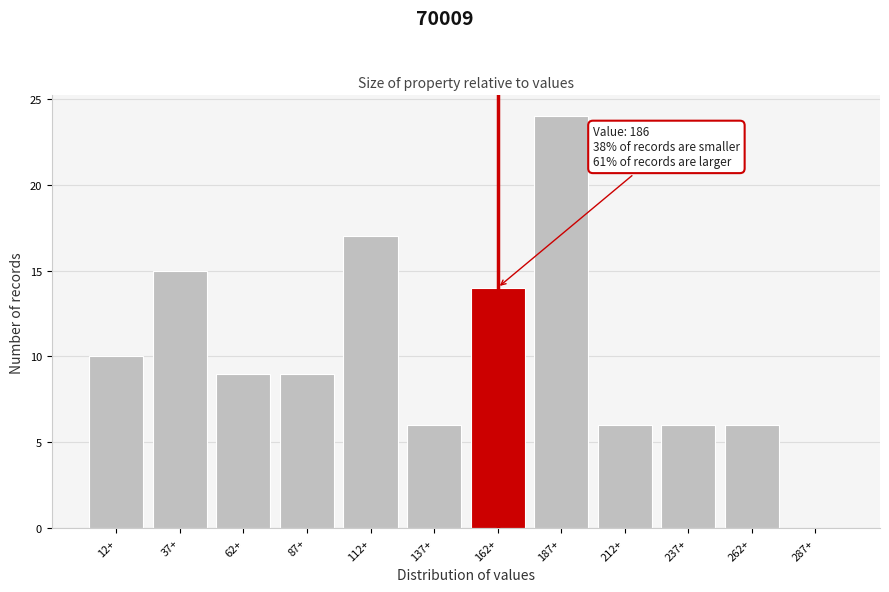

Reading left to right, extract all data points from this chart.

12+=10	37+=15	62+=9	87+=9	112+=17	137+=6	162+=14	187+=24	212+=6	237+=6	262+=6	287+=0